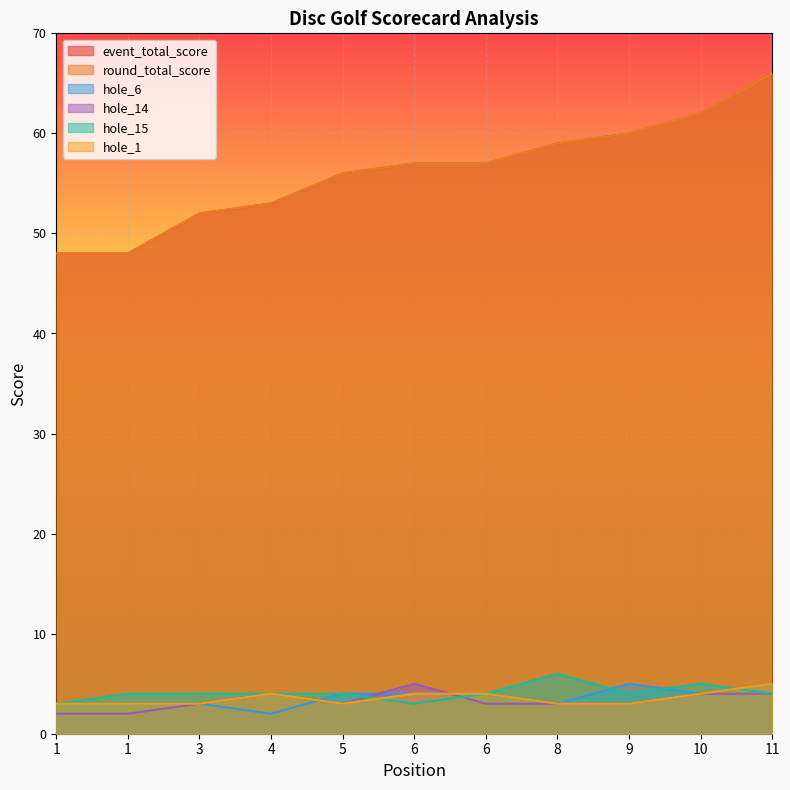

At which category is the sum across all series the highest?

11